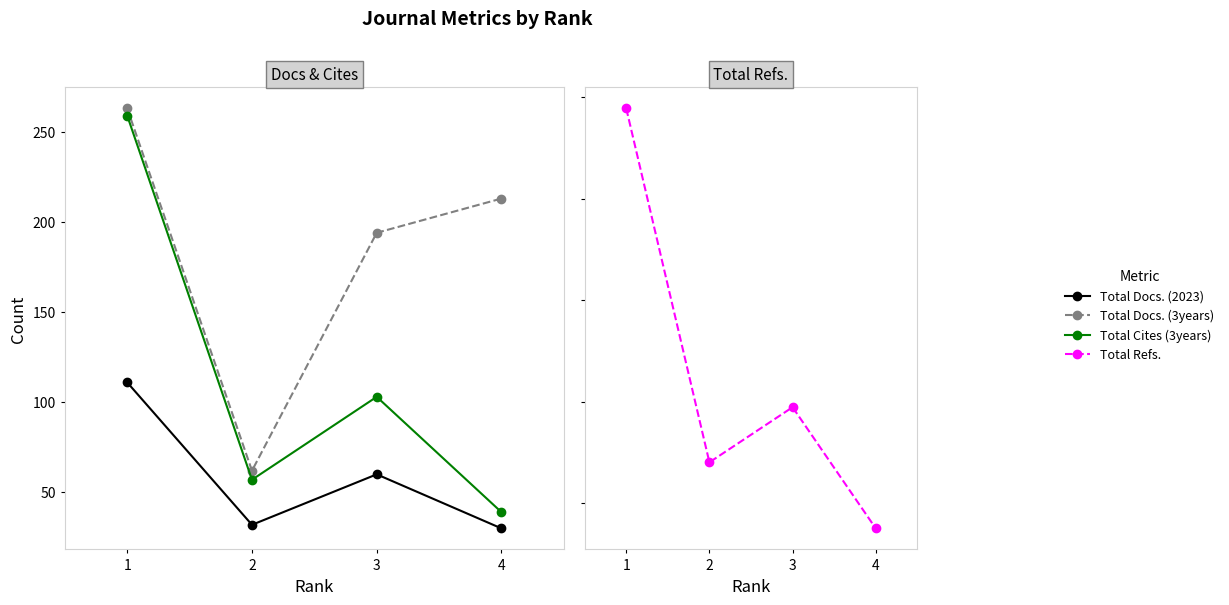

What is the sum of the Total Refs. values at 1 and 4?

5645